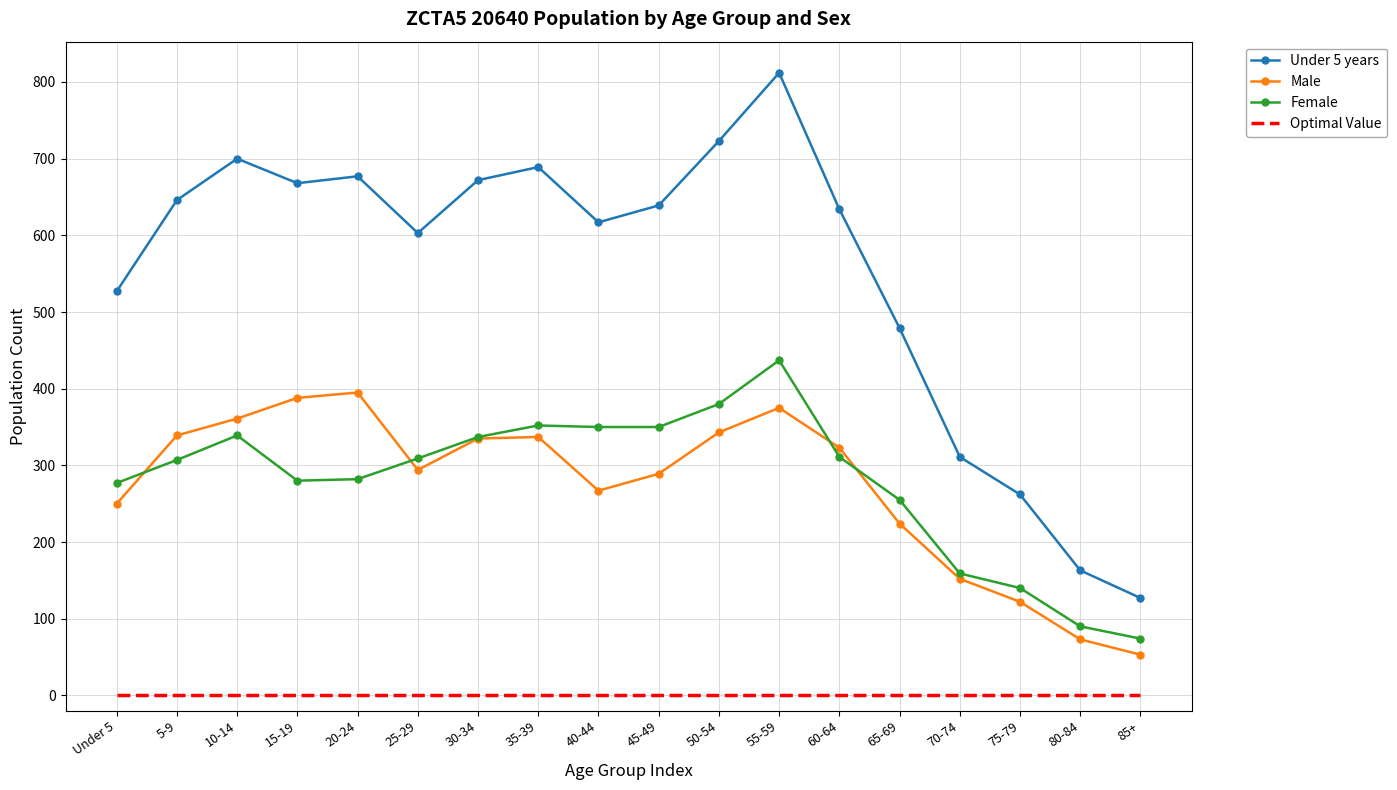

What is the difference between the Under 5 years values at 80-84 and 15-19?

505